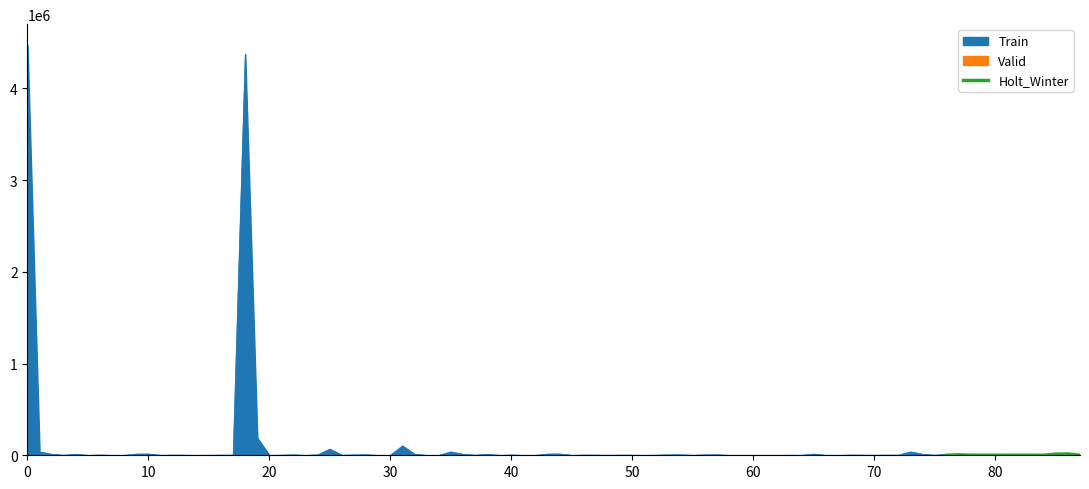

Is it true that the value at 80 is 186?

True